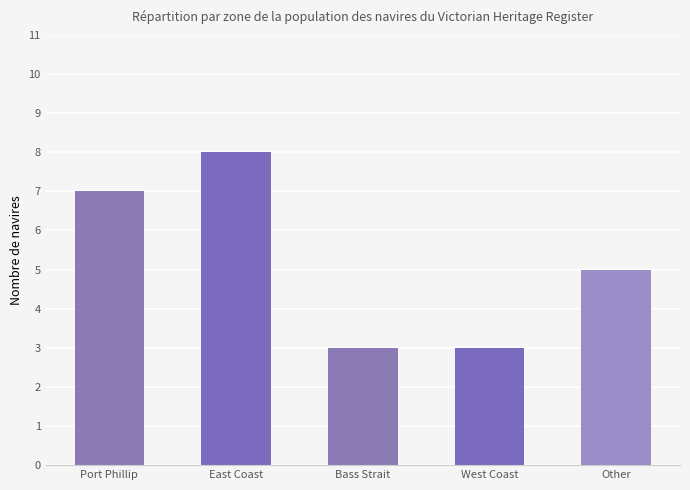

Are the bars grouped side by side (vs. stacked)?

No